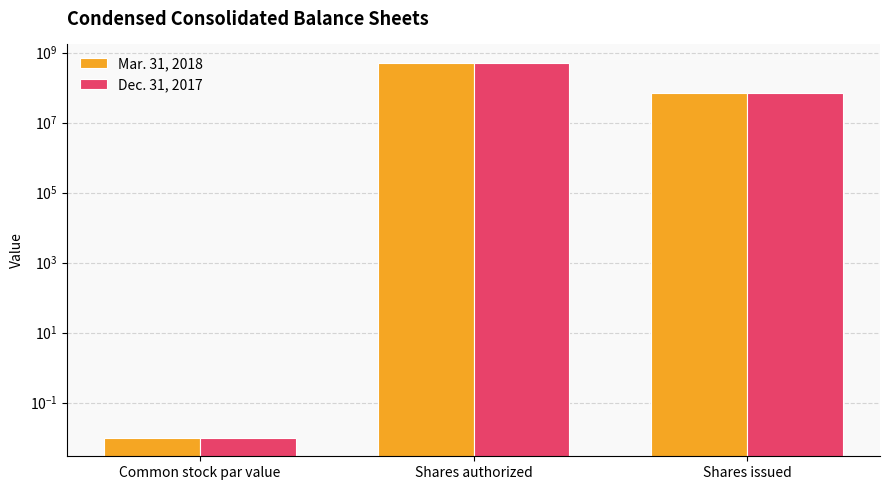

Reading right to left, extract all data points from this chart.

Mar. 31, 2018: Shares issued=70989164.0	Shares authorized=500000000.0	Common stock par value=0.0
Dec. 31, 2017: Shares issued=70820173.0	Shares authorized=500000000.0	Common stock par value=0.0